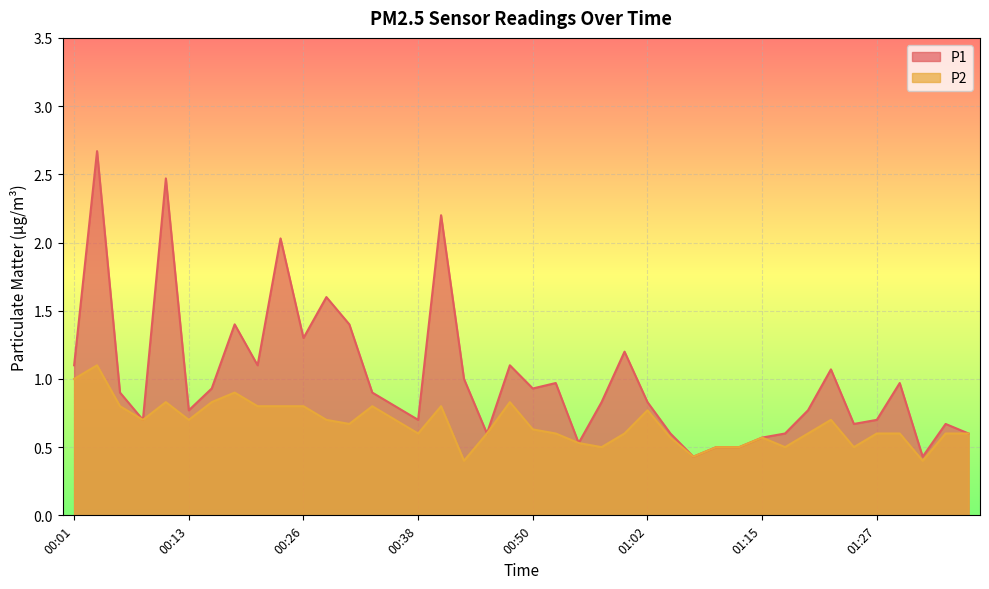

True or false: P2 has more than 2 points higher than both neighbors.

True